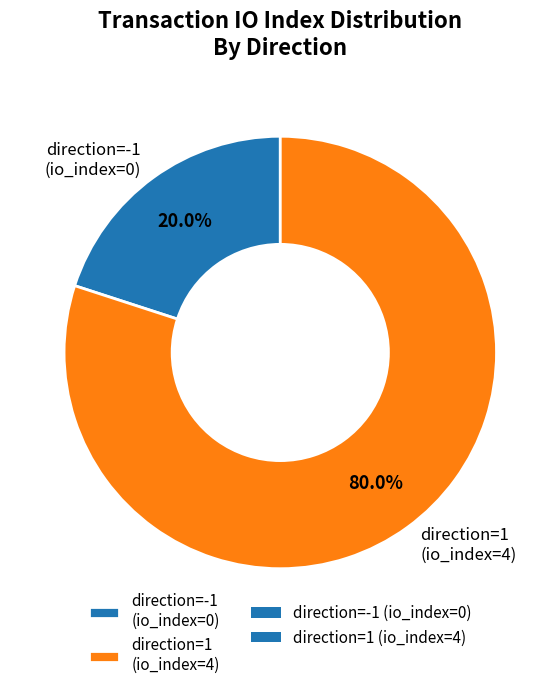

What portion of the pie excludes direction=-1 (io_index=0)?

80.0%